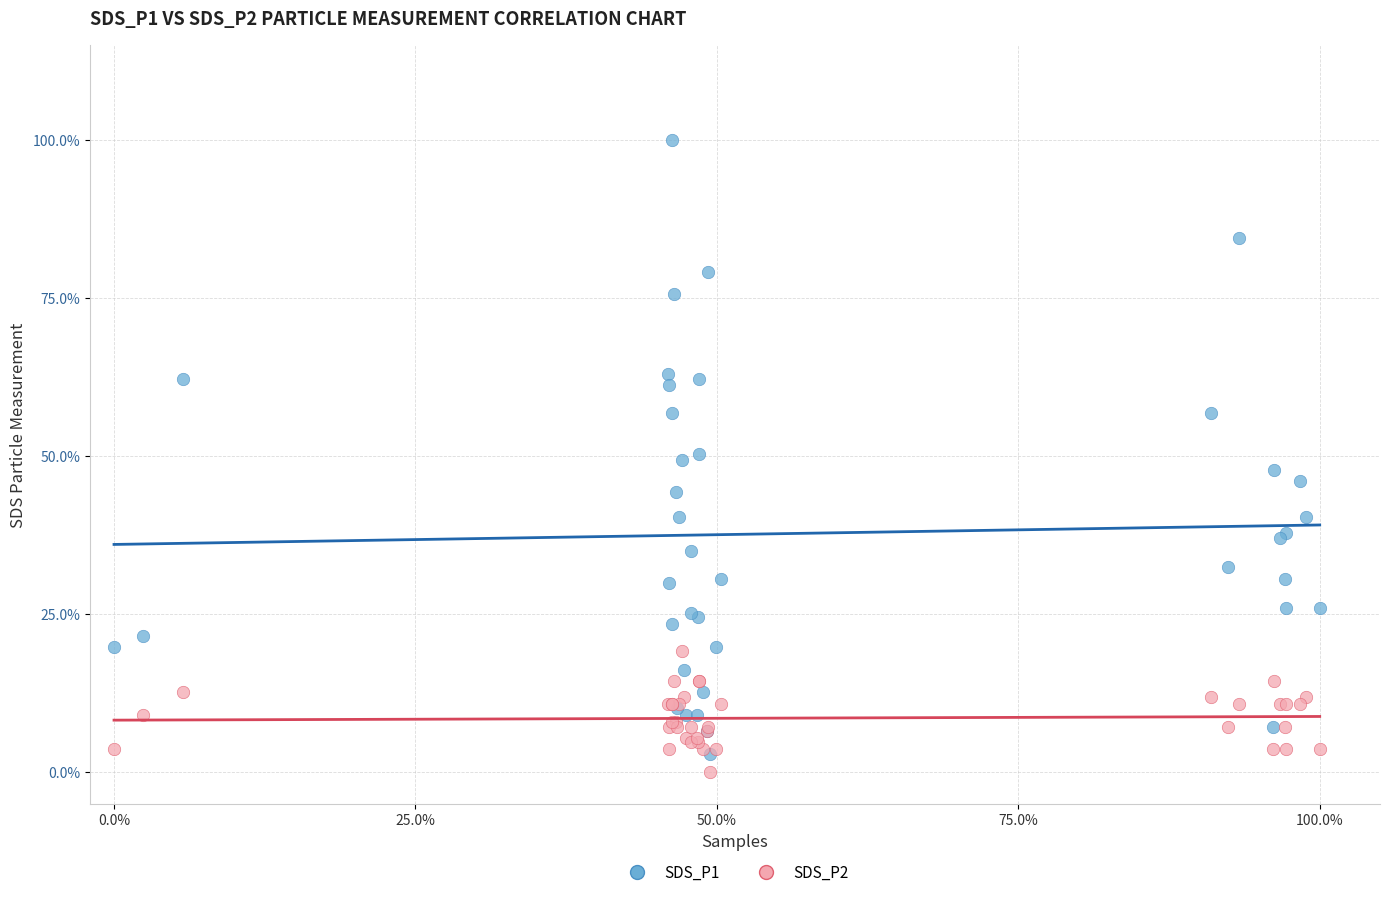

Which series reaches the minimum Y coordinate?

SDS_P2